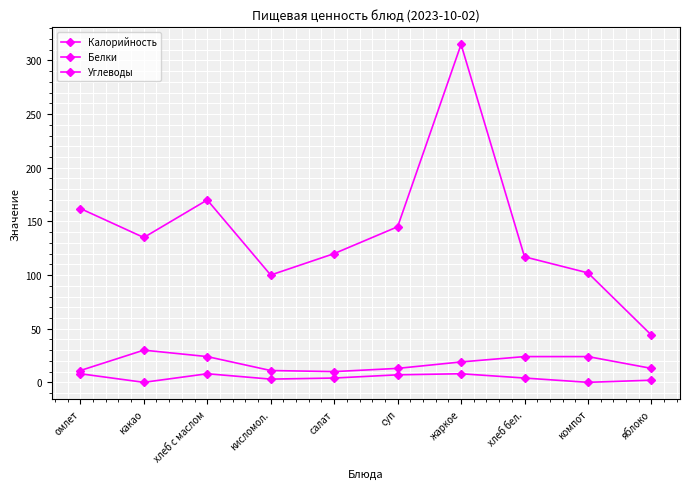

The Углеводы series shows 10 at салат. True or false?

True